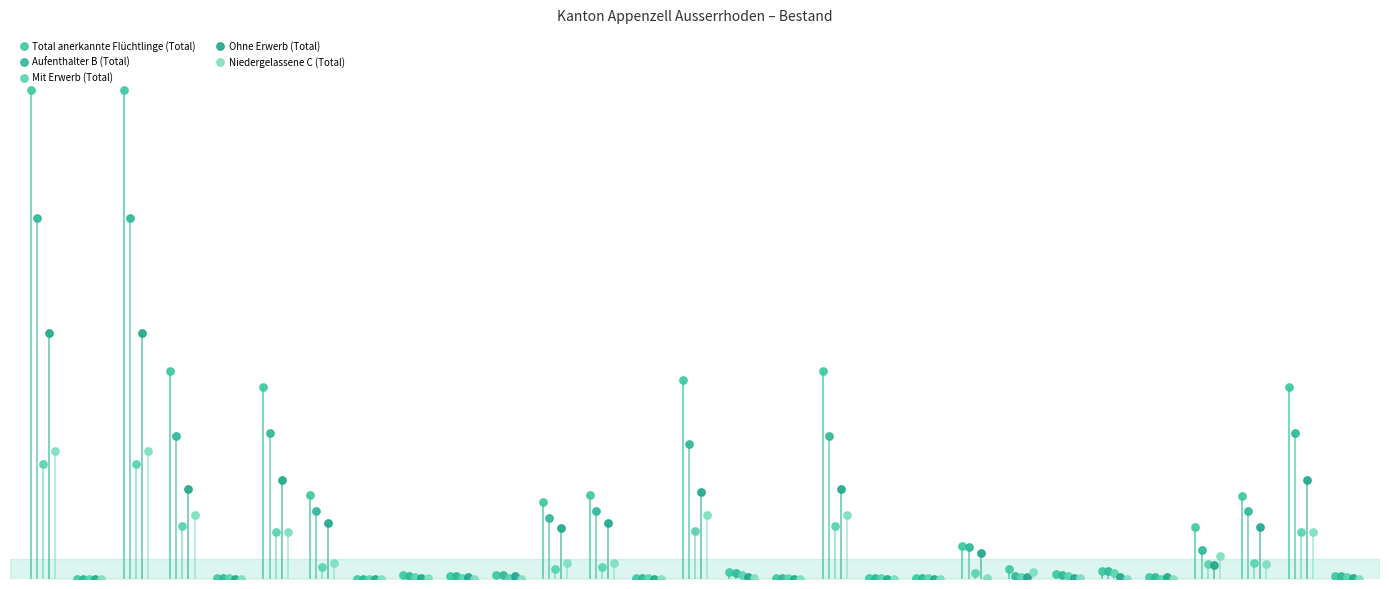

Which series has the largest Y range (max minus min)?

Total anerkannte Flüchtlinge (Total)